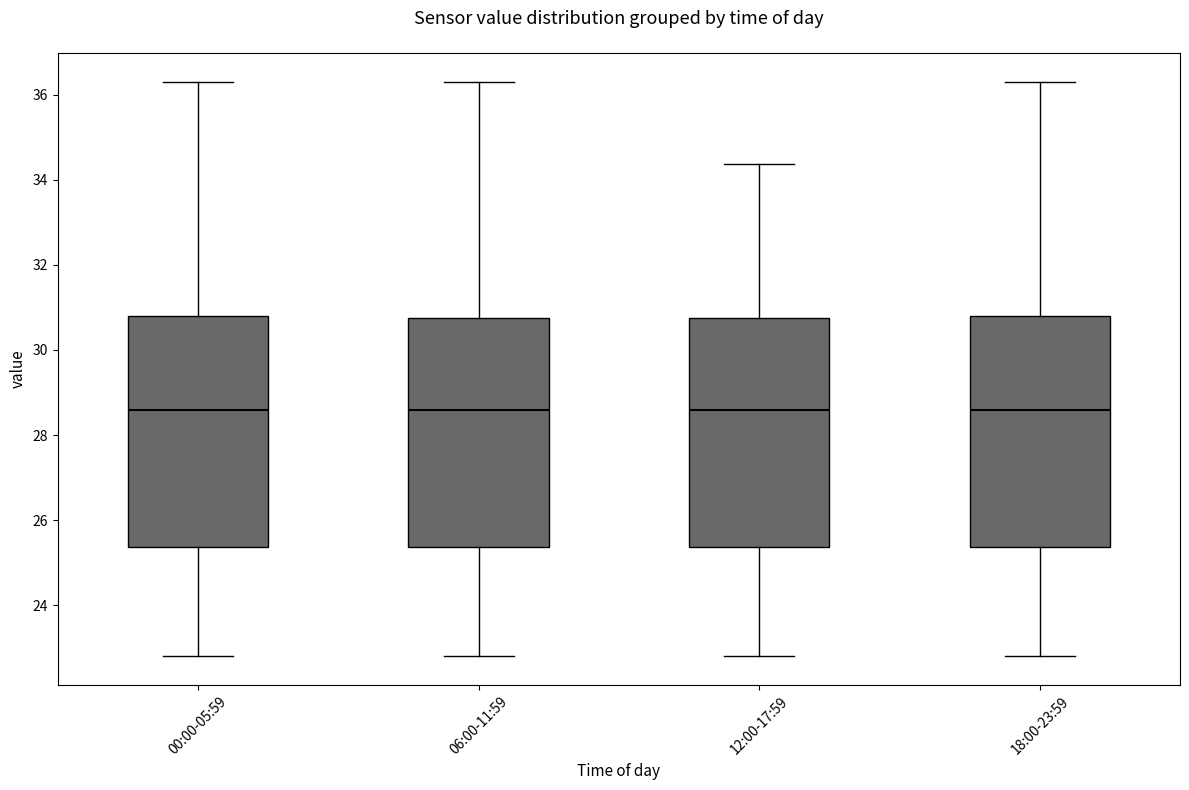

Reading left to right, read every box against the y-axis: the position of its median line, the range the box covers, and the ends of its whiskers. The values are not printed on the chart, so give them approximately, as read against the axis.

00:00-05:59: median 28.6, box 25.4 to 30.8, whiskers 22.8 to 36.4
06:00-11:59: median 28.6, box 25.4 to 30.8, whiskers 22.8 to 36.4
12:00-17:59: median 28.6, box 25.4 to 30.8, whiskers 22.8 to 34.4
18:00-23:59: median 28.6, box 25.4 to 30.8, whiskers 22.8 to 36.4